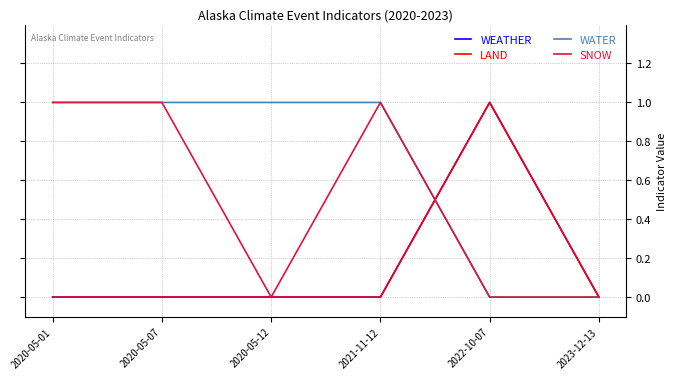

True or false: WATER has more than 1 interior local peaks.

False